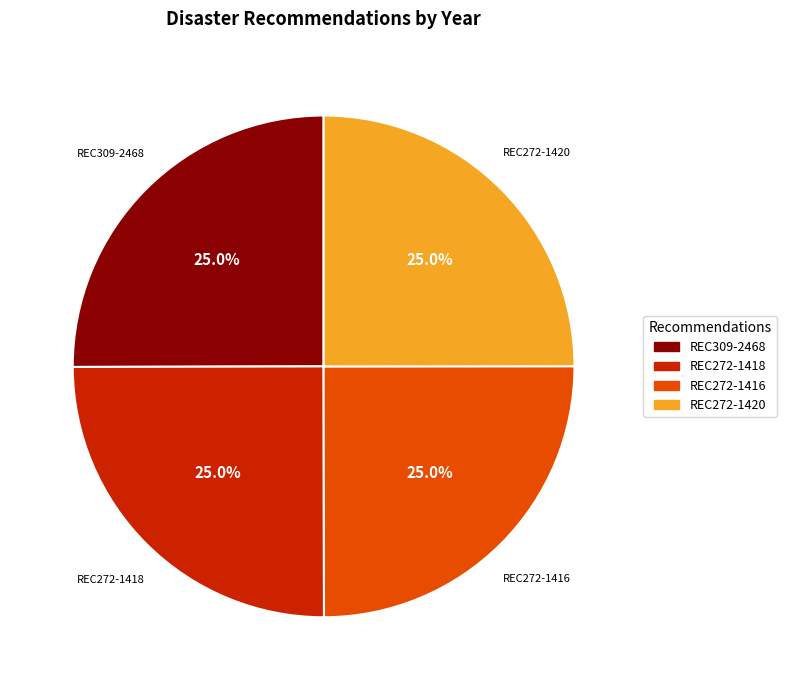

What percentage is the REC309-2468 slice, to the nearest percent?

25%